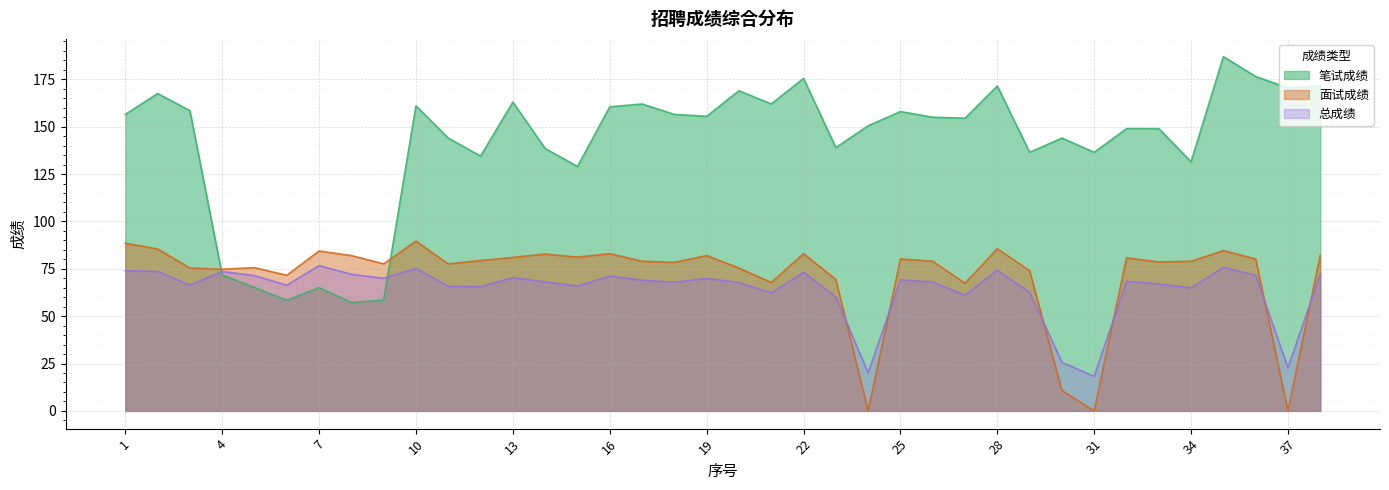

Which label corresponds to the largest value in the chart?

35